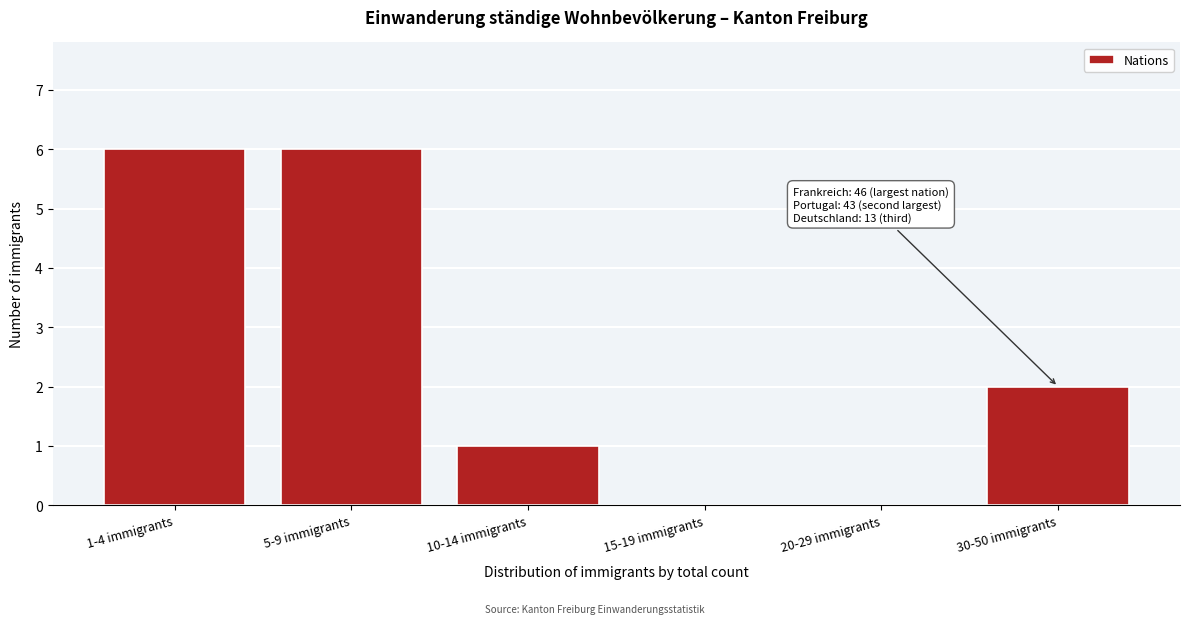

Reading left to right, list all the values displayed in this chart.

1-4 immigrants=6	5-9 immigrants=6	10-14 immigrants=1	15-19 immigrants=0	20-29 immigrants=0	30-50 immigrants=2